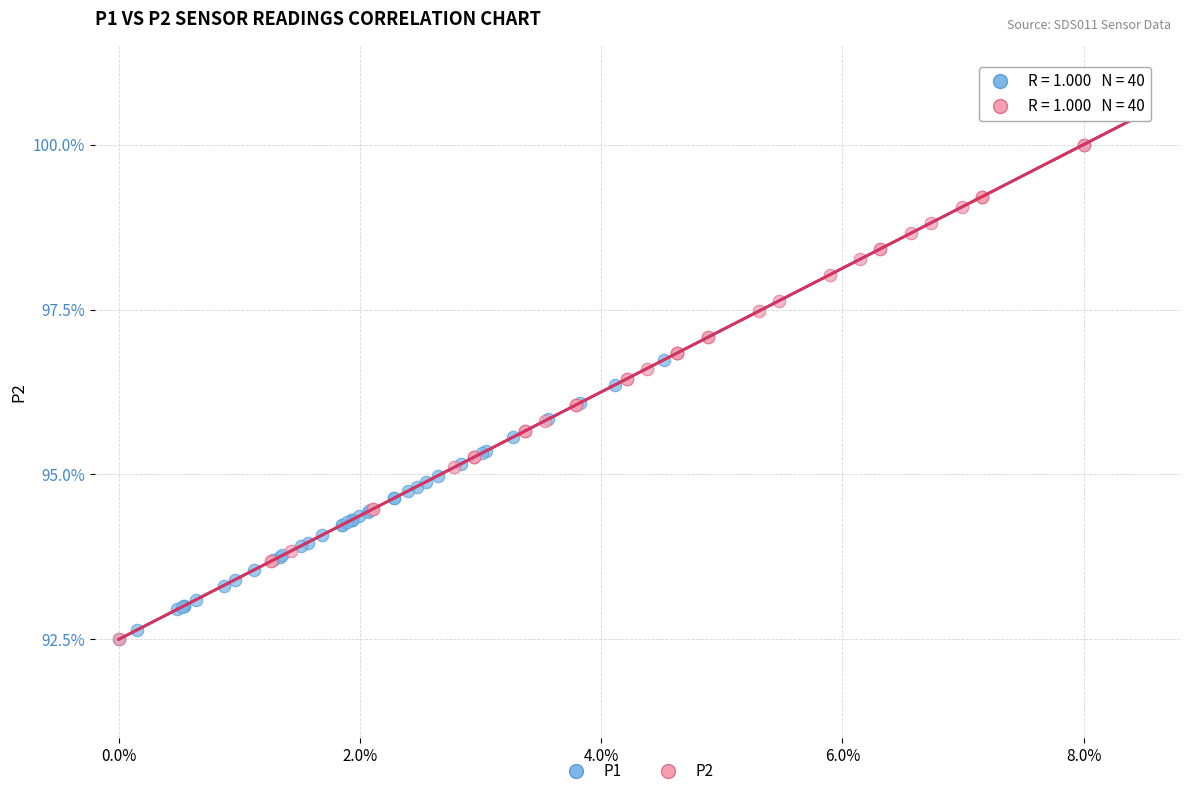

What are all the series names shown in the legend?

P1, P2